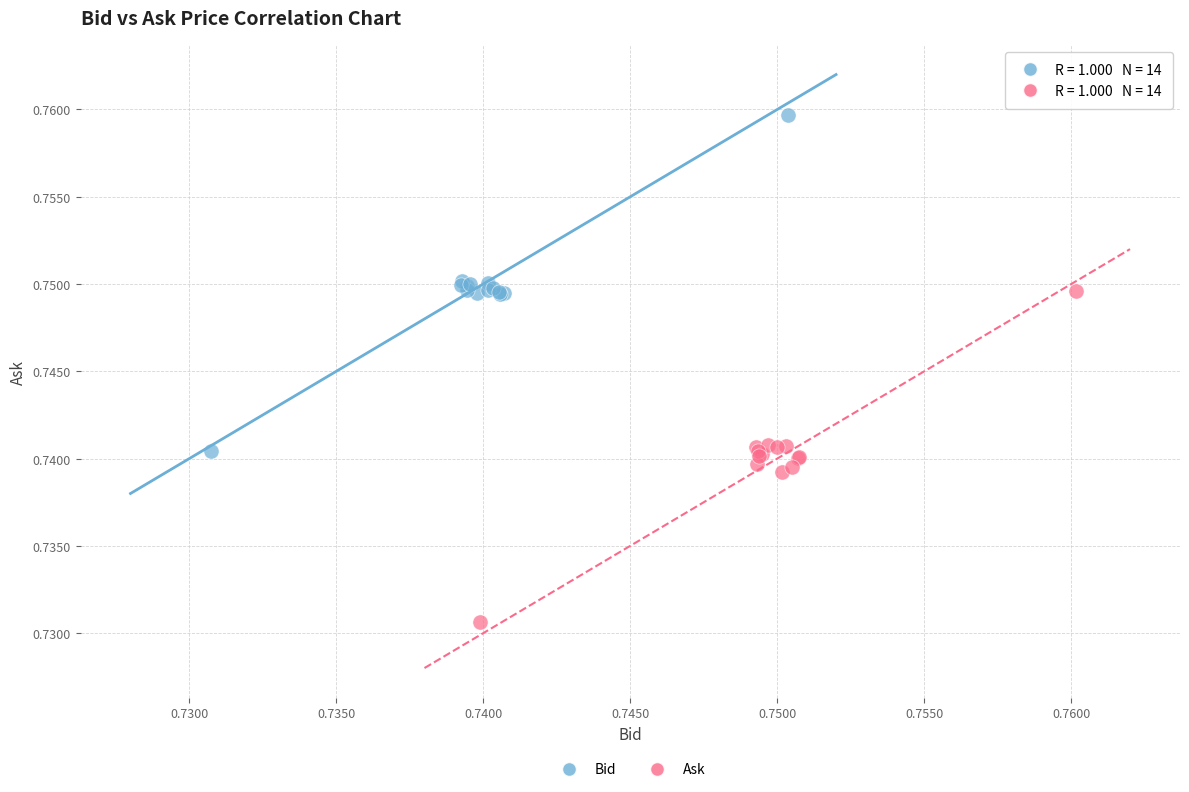

Which series reaches the minimum Y coordinate?

Ask